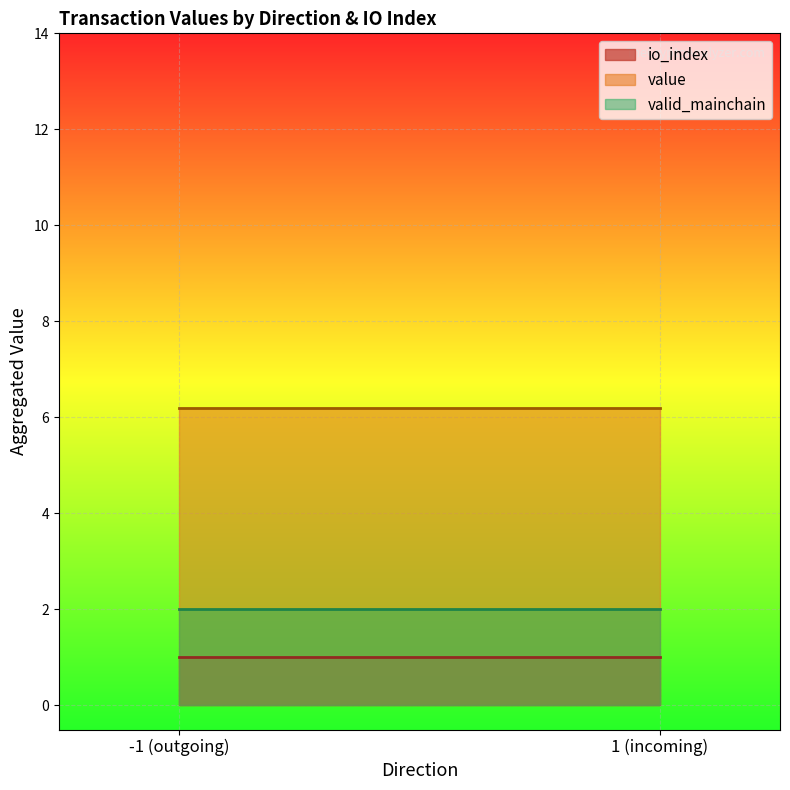

What is the spread (max minus min) of values at -1 (outgoing)?

5.2